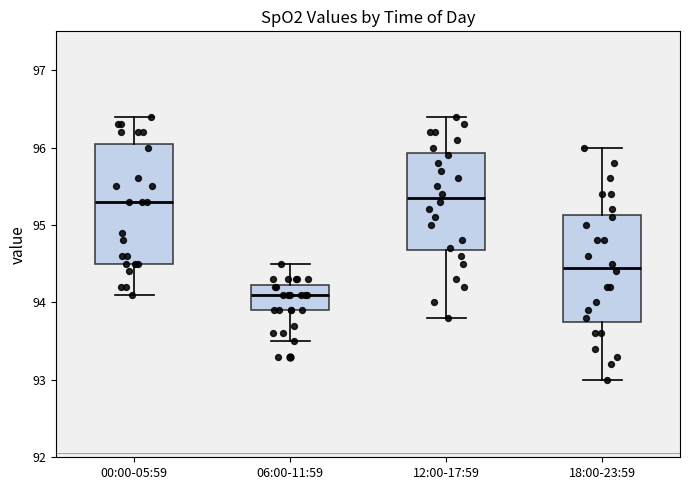

Which box has the lowest median line?

06:00-11:59